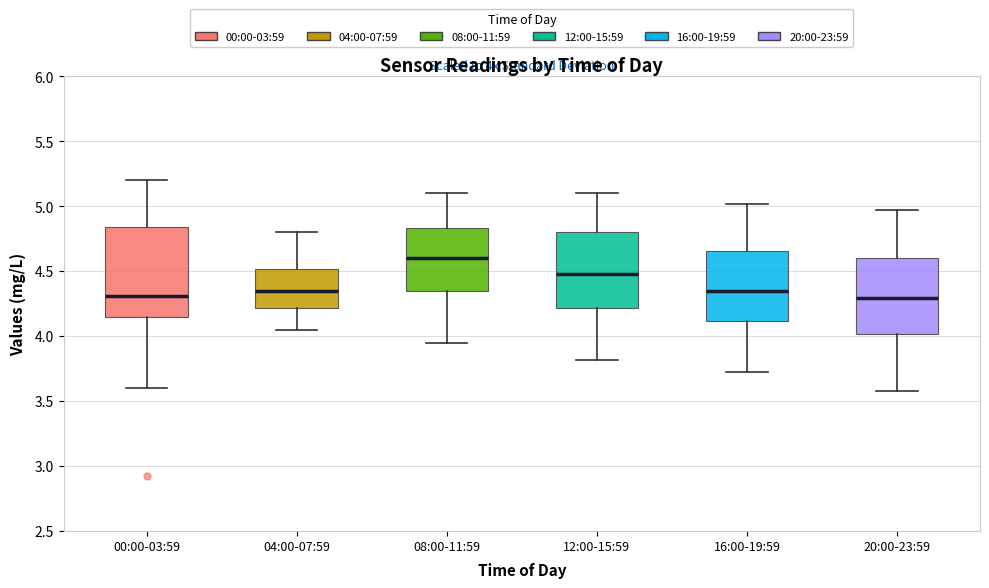

Reading left to right, transcribe this box plot: for each box, give where its median line is, the range the box spans, and where its two whiskers end, as read against the y-axis. The values are not printed on the chart, so give them approximately, as read against the axis.

00:00-03:59: median 4.30, box 4.15 to 4.85, whiskers 3.60 to 5.20
04:00-07:59: median 4.35, box 4.20 to 4.50, whiskers 4.05 to 4.80
08:00-11:59: median 4.60, box 4.35 to 4.85, whiskers 3.95 to 5.10
12:00-15:59: median 4.50, box 4.20 to 4.80, whiskers 3.80 to 5.10
16:00-19:59: median 4.35, box 4.10 to 4.65, whiskers 3.70 to 5.00
20:00-23:59: median 4.30, box 4.00 to 4.60, whiskers 3.60 to 4.95